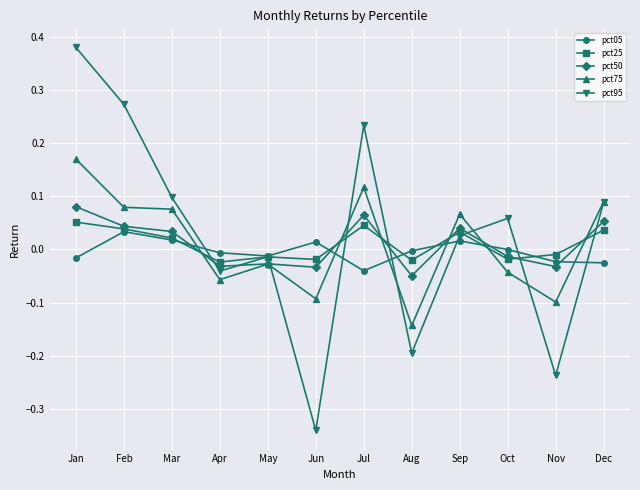

At which label does pct95 reach its minimum?

Jun